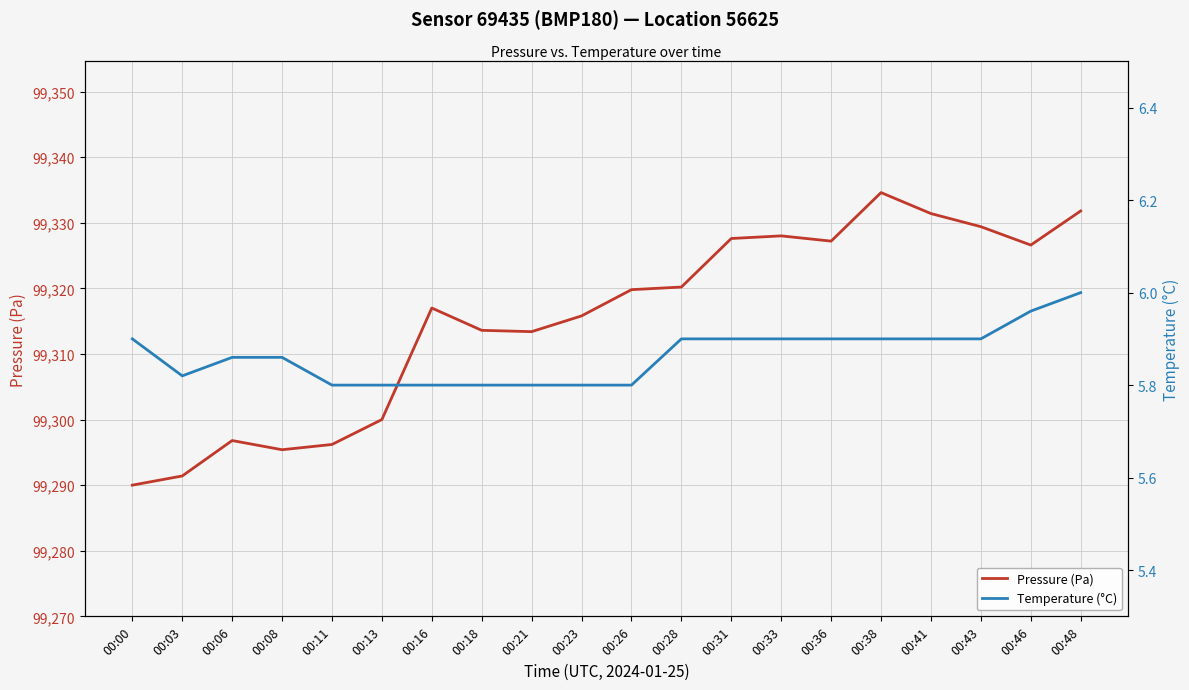

True or false: Temperature (°C) and Pressure (Pa) cross at least once.

False